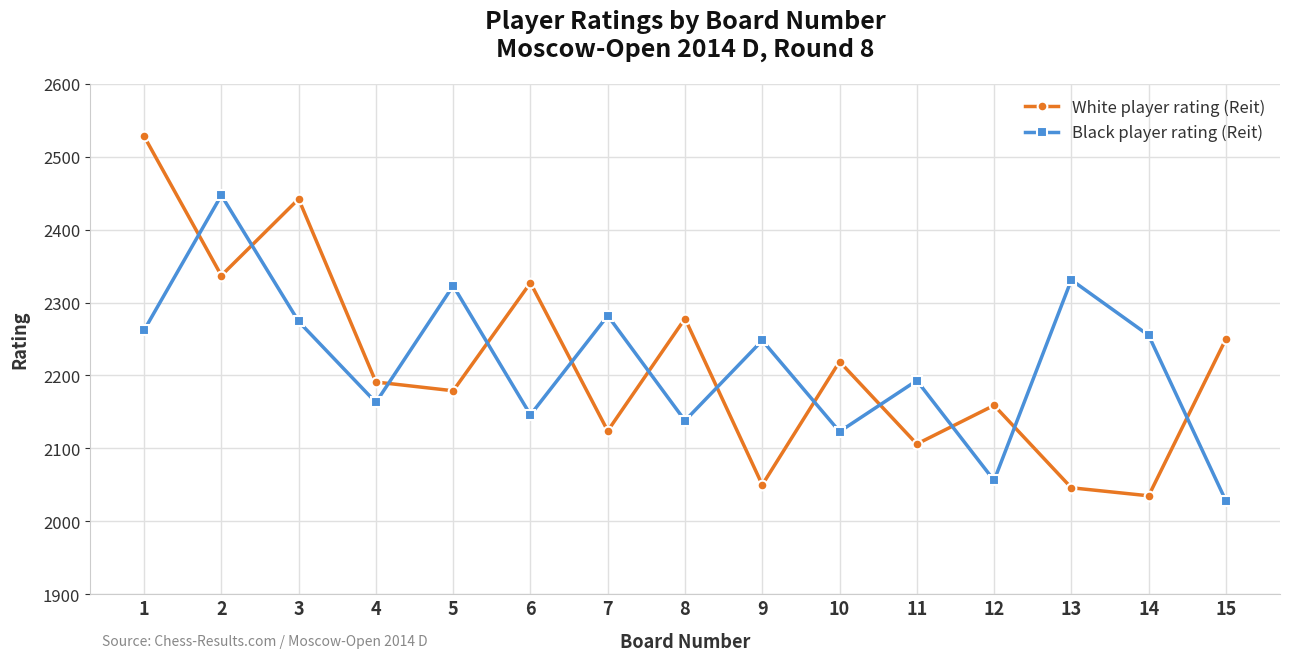

The value of White player rating (Reit) at 4 is 2191. True or false?

True